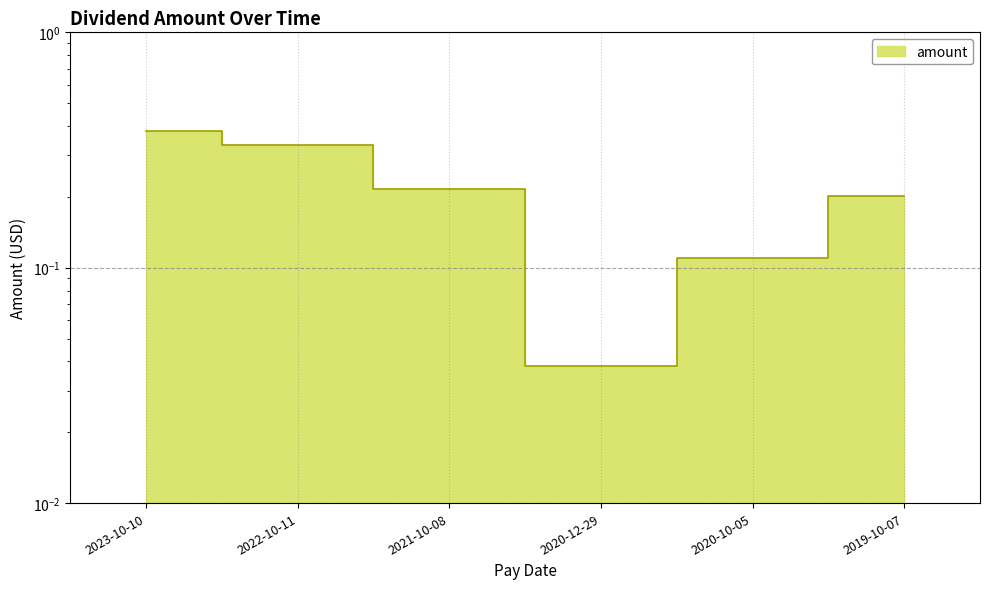

Which label corresponds to the largest value in the chart?

2023-10-10